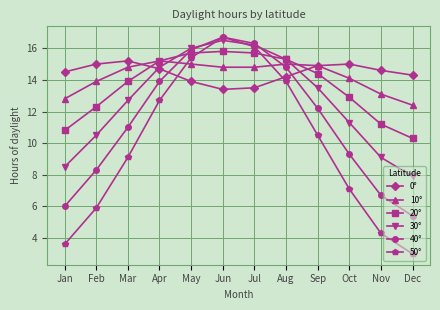

After their last crossing, which series has the higher values: 40° or 20°?

20°